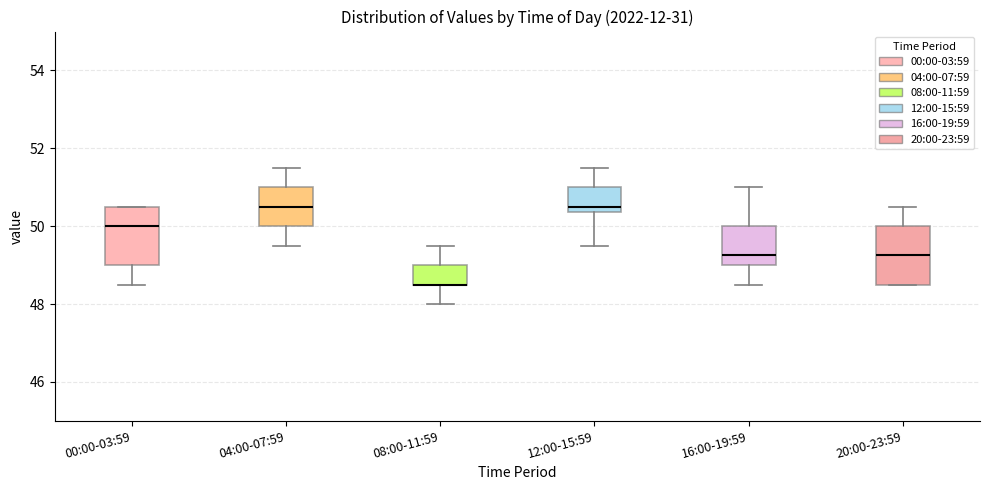

Reading left to right, read every box against the y-axis: the position of its median line, the range the box covers, and the ends of its whiskers. The values are not printed on the chart, so give them approximately, as read against the axis.

00:00-03:59: median 50.0, box 49.0 to 50.6, whiskers 48.6 to 50.6
04:00-07:59: median 50.6, box 50.0 to 51.0, whiskers 49.6 to 51.6
08:00-11:59: median 48.6 (drawn on the box's lower edge), box 48.6 to 49.0, whiskers 48.0 to 49.6
12:00-15:59: median 50.6, box 50.4 to 51.0, whiskers 49.6 to 51.6
16:00-19:59: median 49.2, box 49.0 to 50.0, whiskers 48.6 to 51.0
20:00-23:59: median 49.2, box 48.6 to 50.0, whiskers 48.6 to 50.6